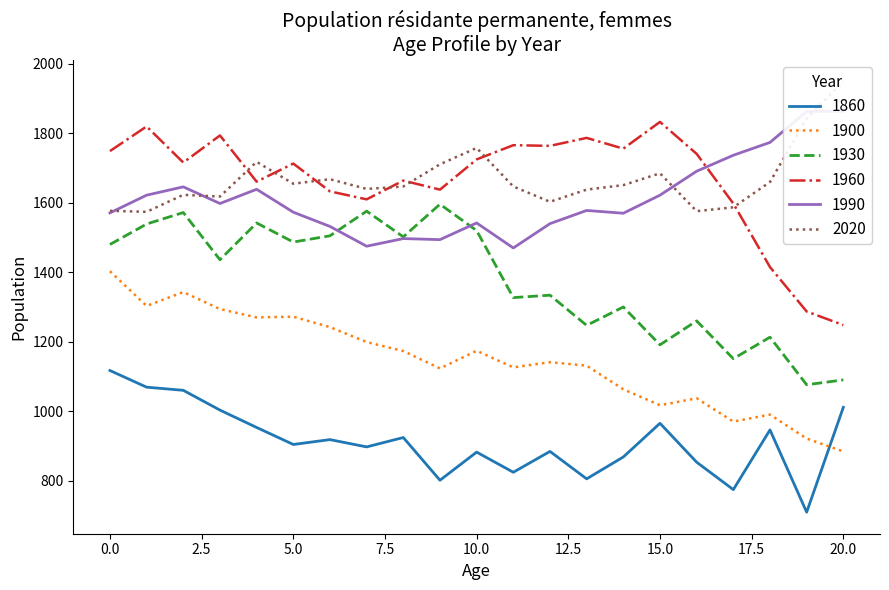

Count the number of categories in the chart.

21